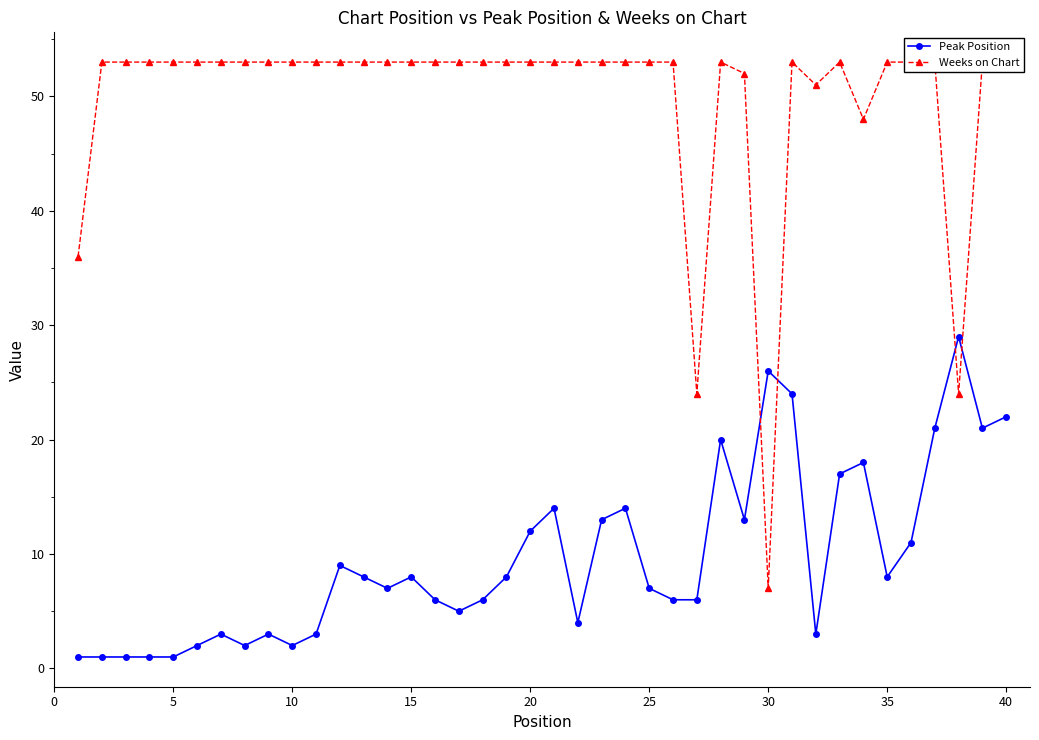

True or false: Peak Position has more than 1 interior local peaks.

True